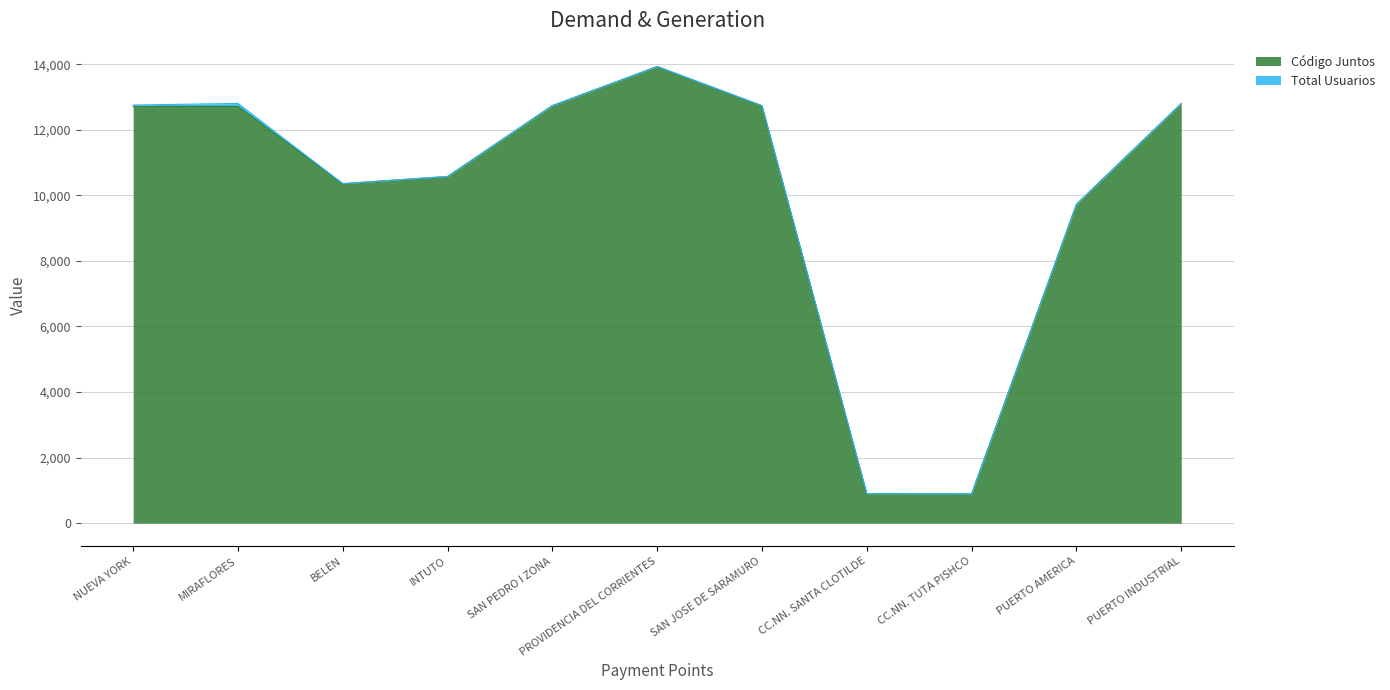

True or false: the data shows 12712 at MIRAFLORES.

True